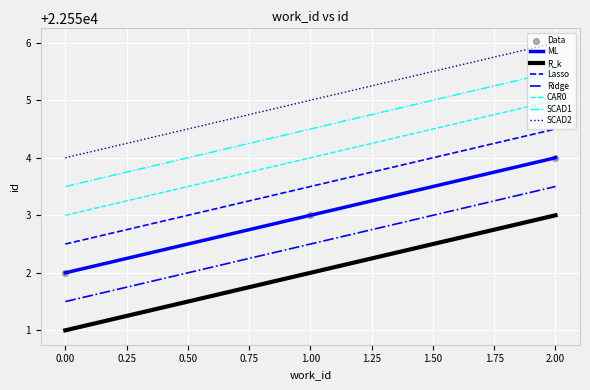

True or false: CAR0 and SCAD1 cross at least once.

False